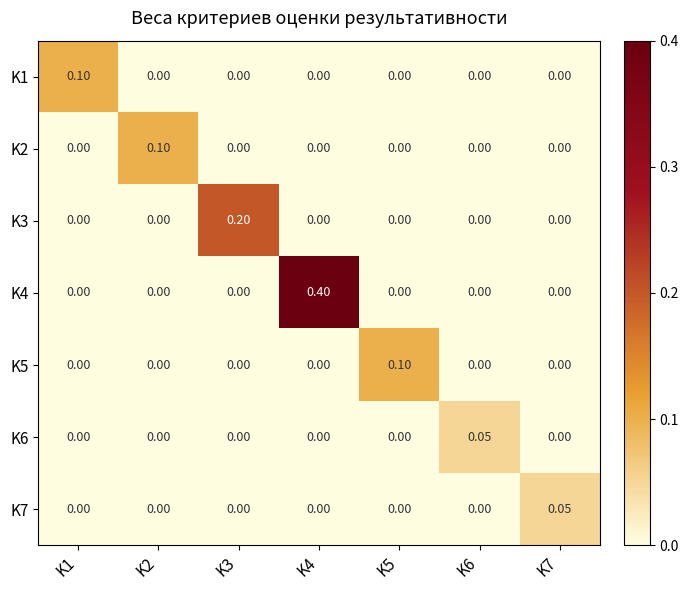

Between K4 and K6, which series saw the biggest shift?

K4